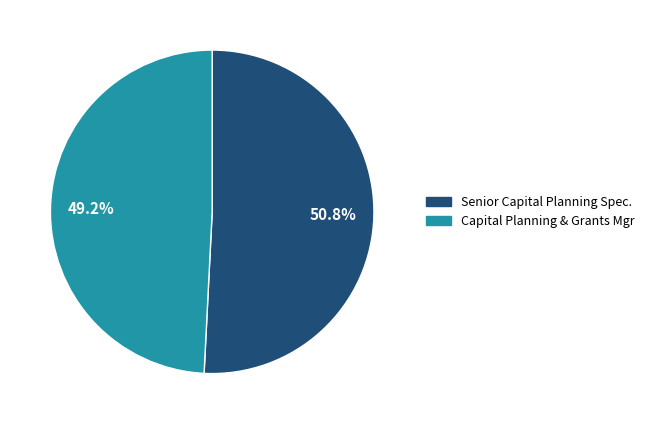

Does Capital Planning & Grants Mgr account for over 50% of the chart?

No